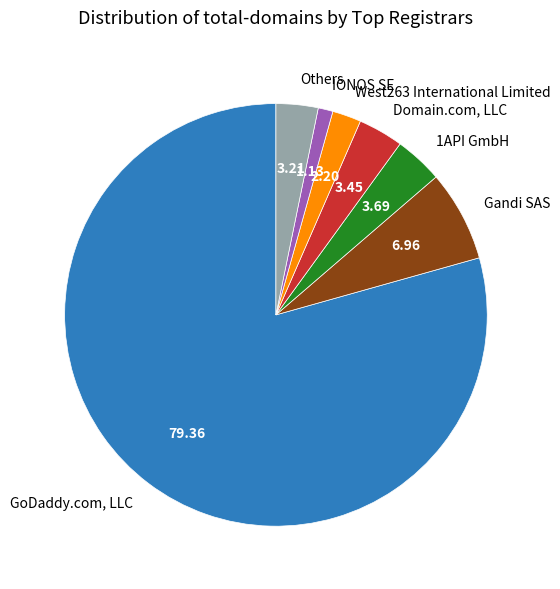

What is the ratio of the value at Domain.com, LLC to the value at 1API GmbH?

0.9